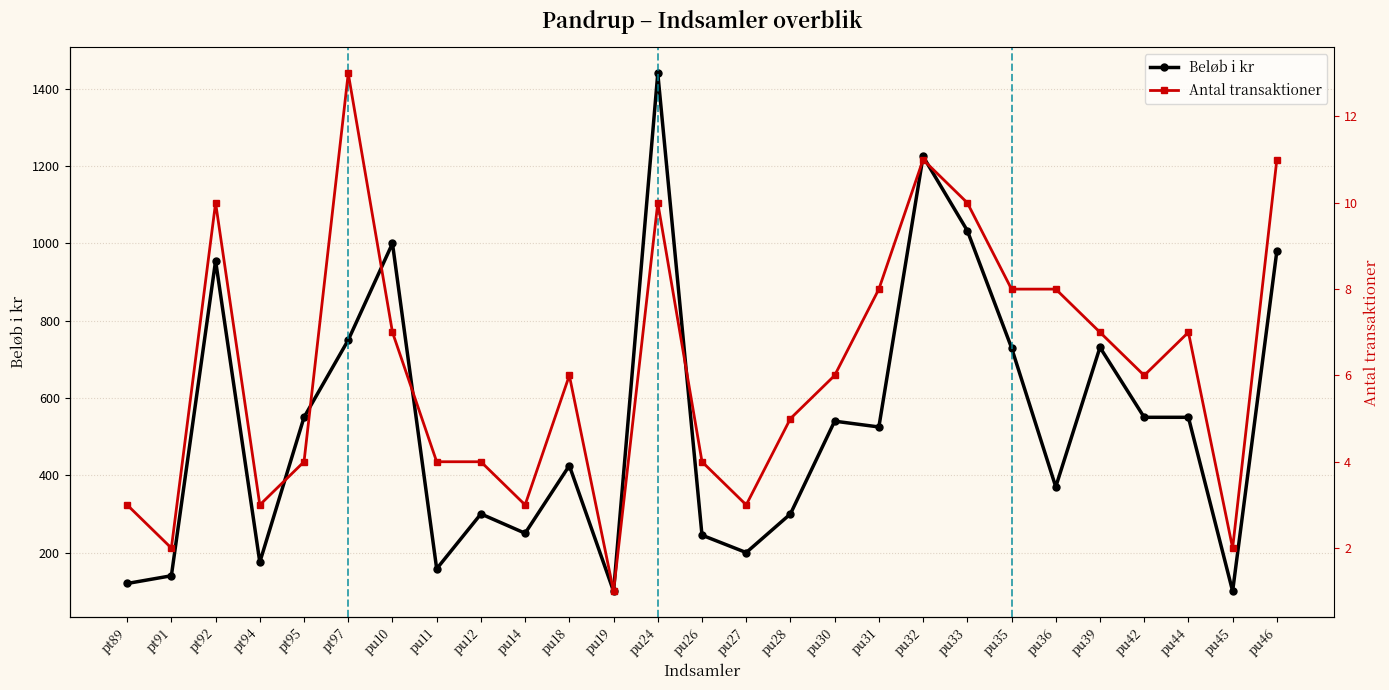

Reading right to left, list all the values displayed in this chart.

Beløb i kr: 980	100	550	550	731	370	730	1033	1225	525	540	300	200	245	1440	100	425	250	300	158	1000	750	550	175	955	140	120
Antal transaktioner: 11	2	7	6	7	8	8	10	11	8	6	5	3	4	10	1	6	3	4	4	7	13	4	3	10	2	3